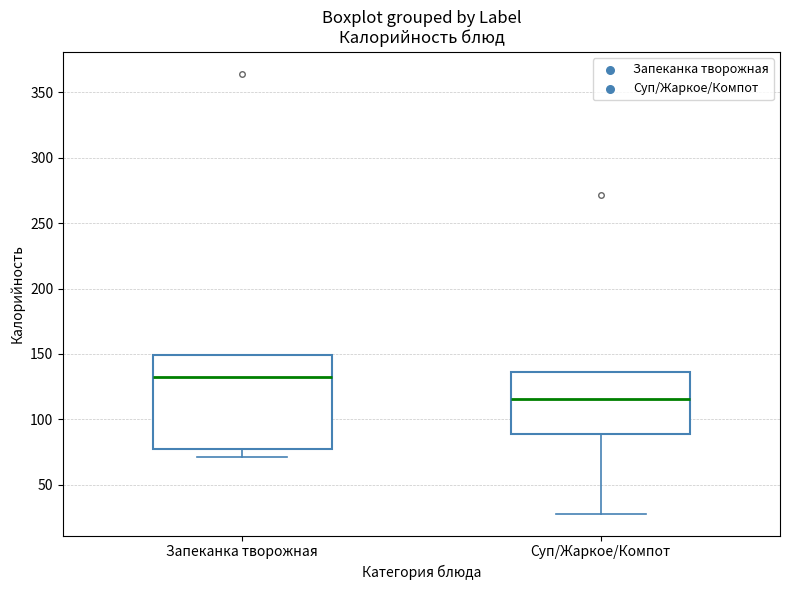

Which box is the tallest, from its lower edge to its upper edge?

Запеканка творожная